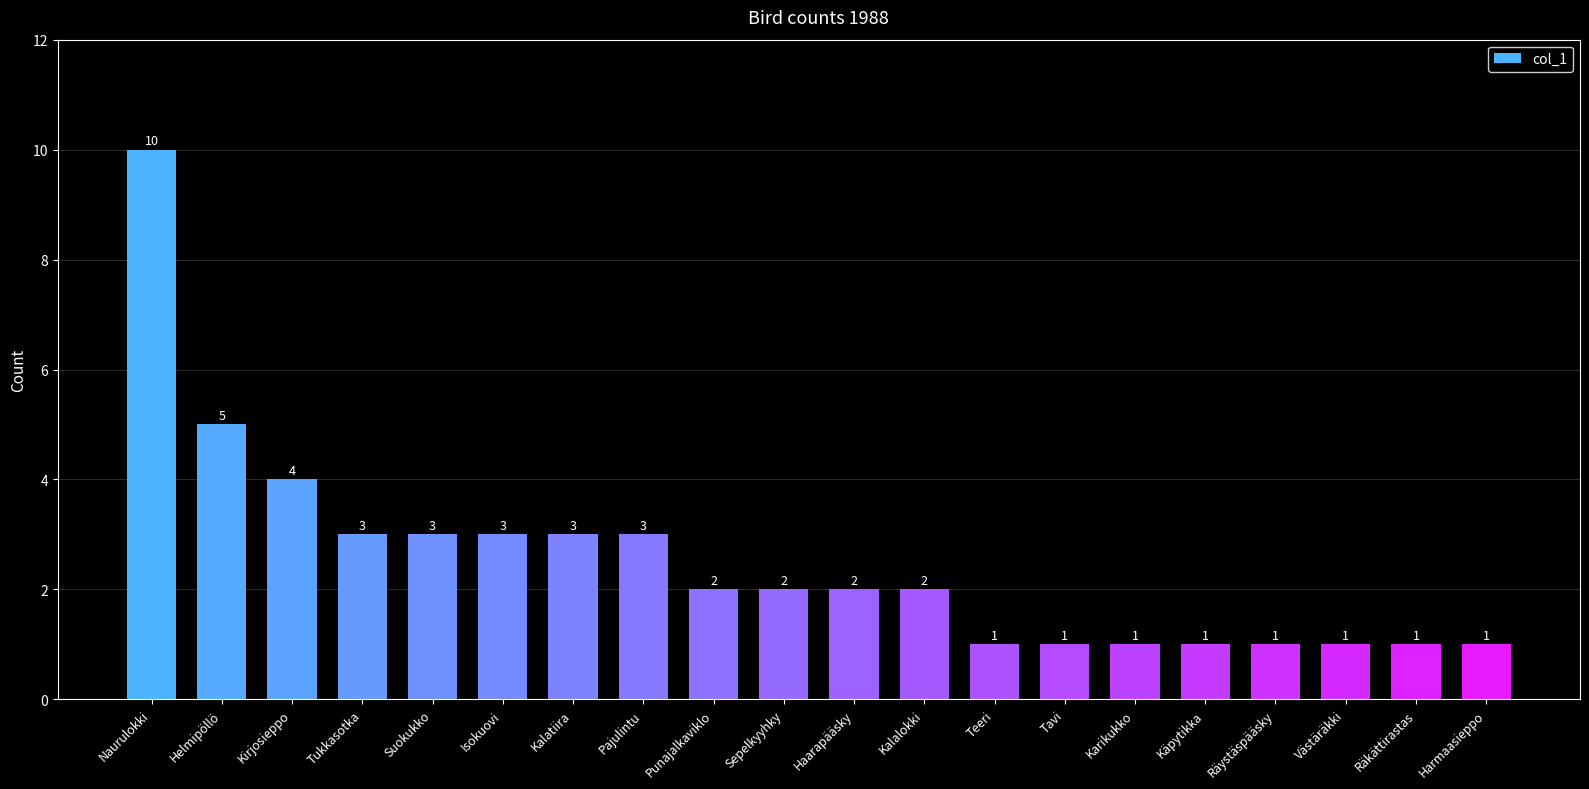

What is the greatest value displayed?

10